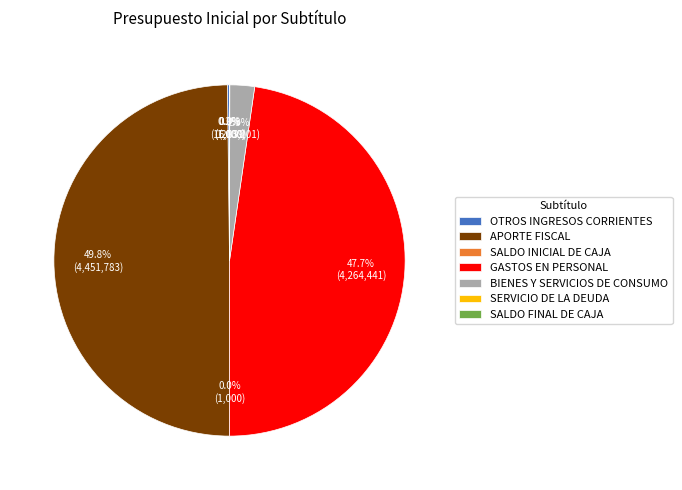

What is the largest slice in the pie chart?

APORTE FISCAL